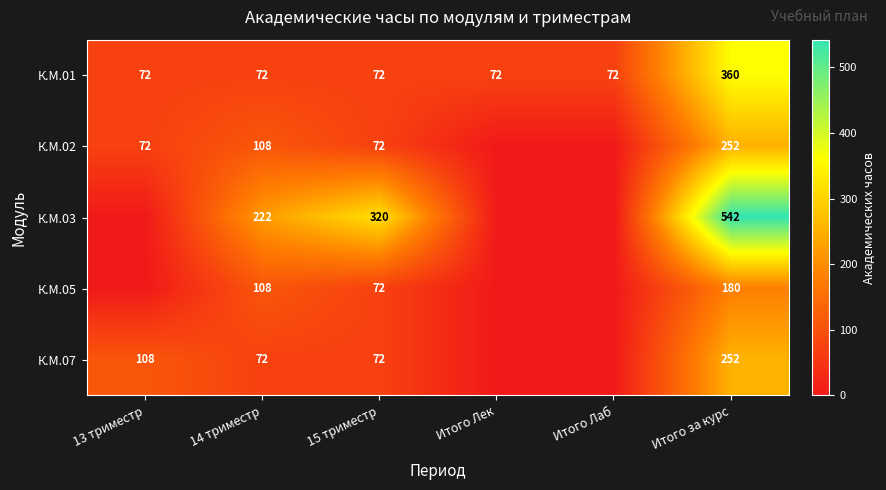

What is the difference between the highest and lowest values at 15 триместр?

248